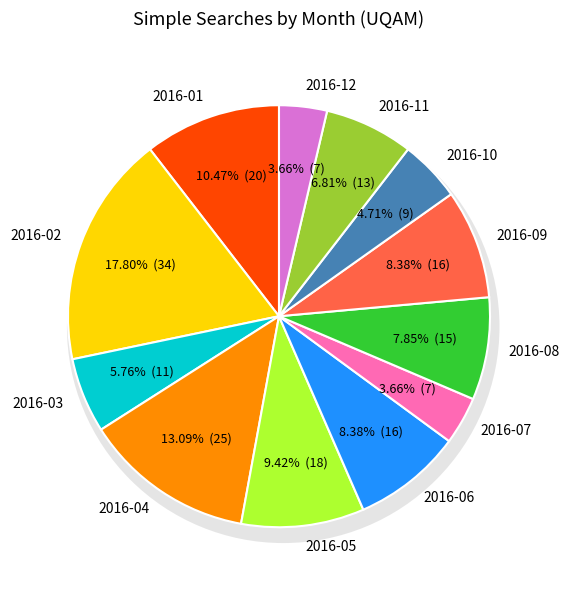

The 2016-03 slice represents 6% of the pie. True or false?

True